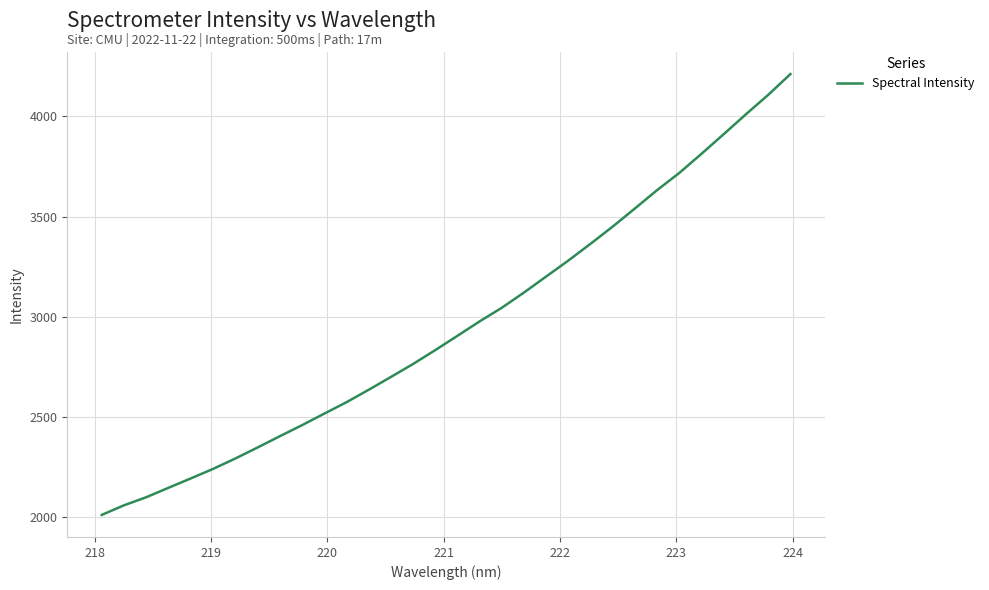

What is the difference between the maximum and second lowest values?

2153.6